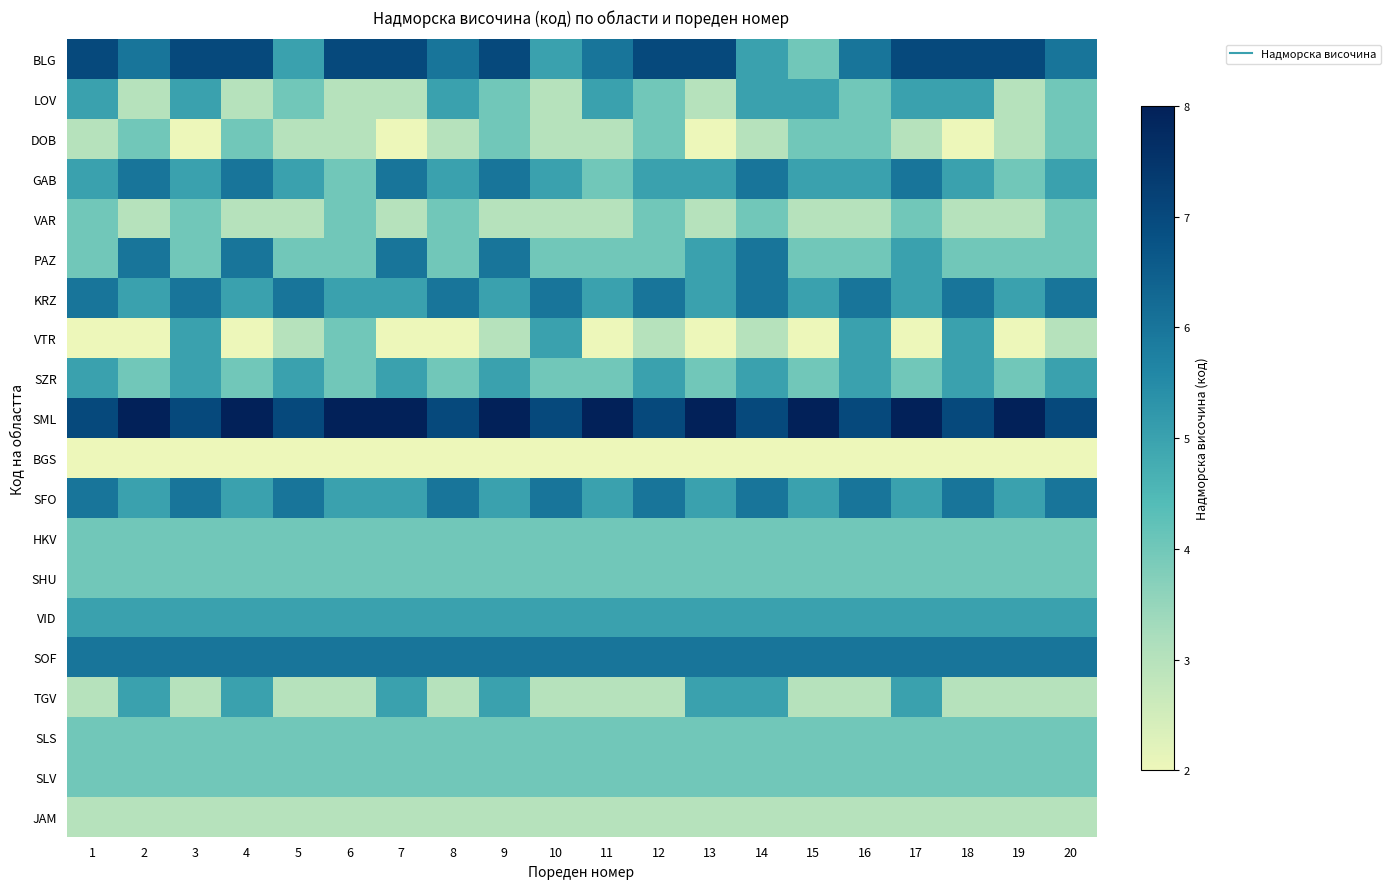

Count the number of data series in this chart.

20